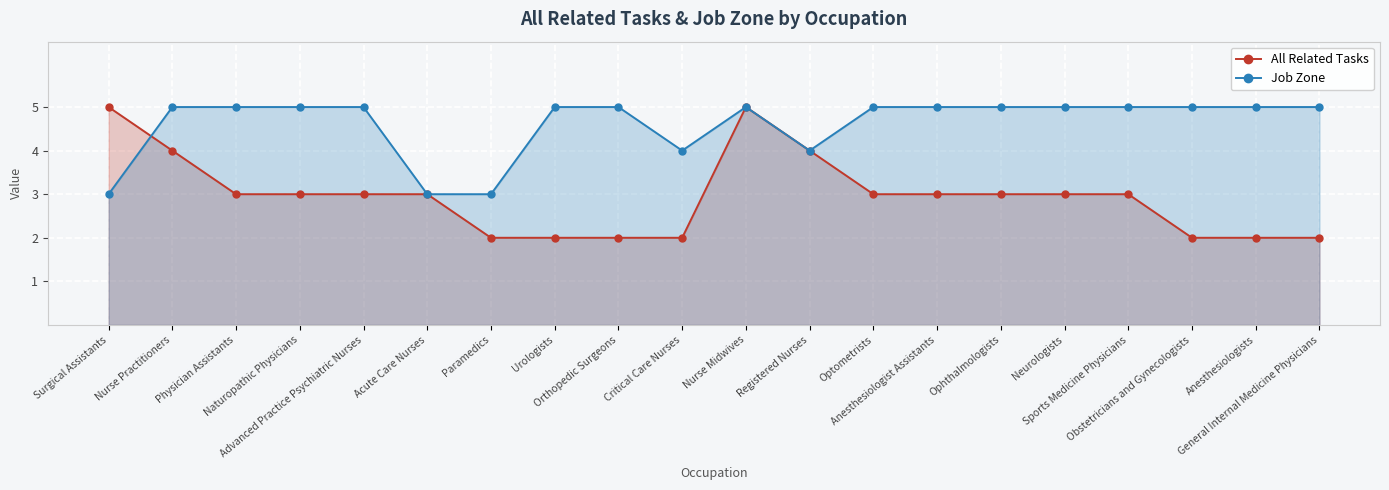

What are all the series names shown in the legend?

All Related Tasks, Job Zone